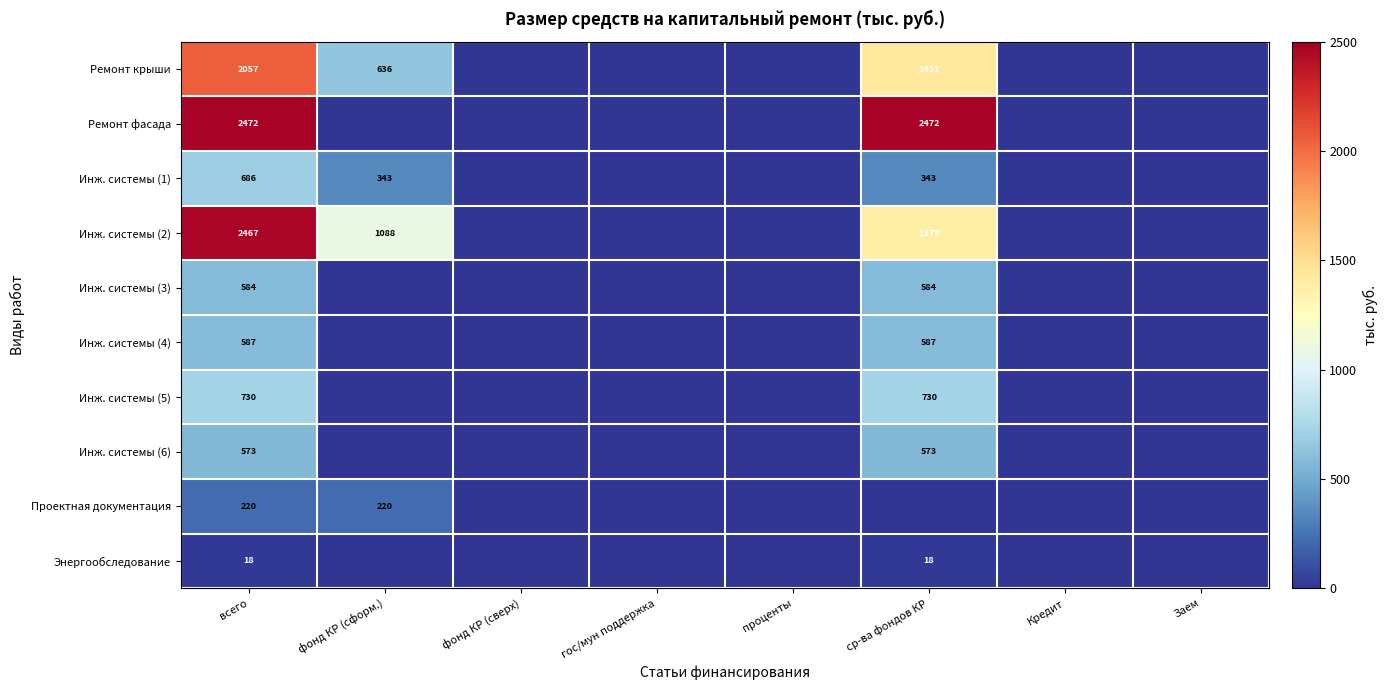

Is the value of Инж. системы (2) at ср-ва фондов КР greater than the value of Ремонт фасада at всего?

No